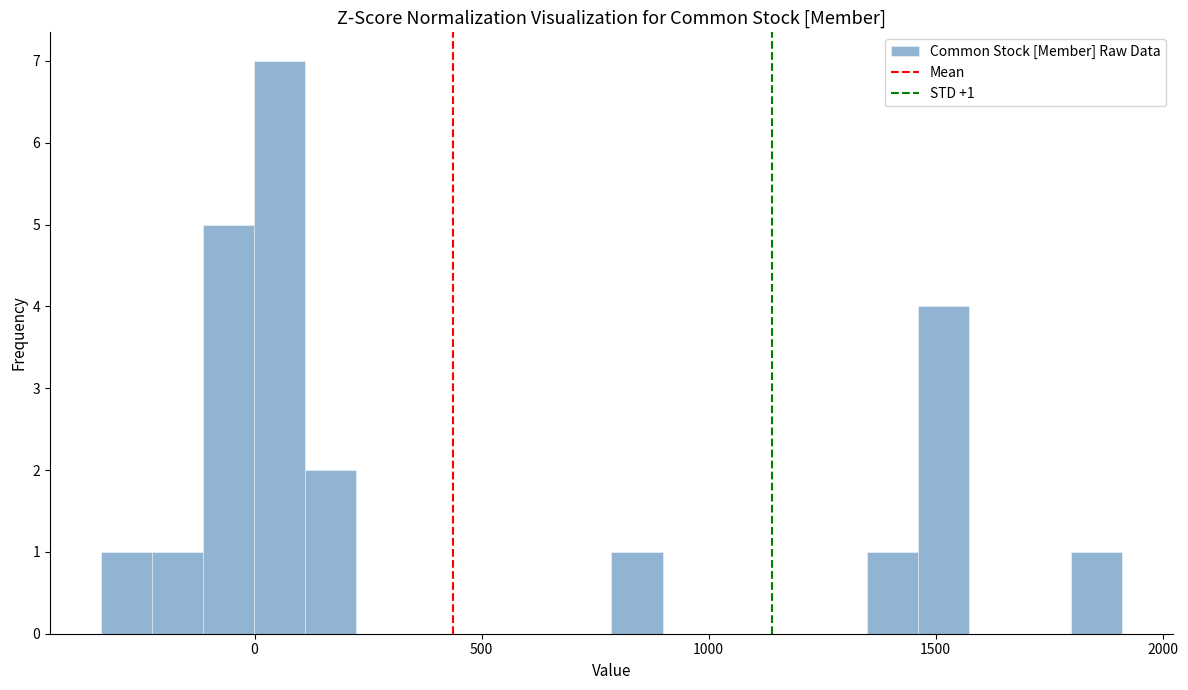

Around what value on the x-axis is the tallest bar? Give the approximate position of its centre, as read against the axis.

50